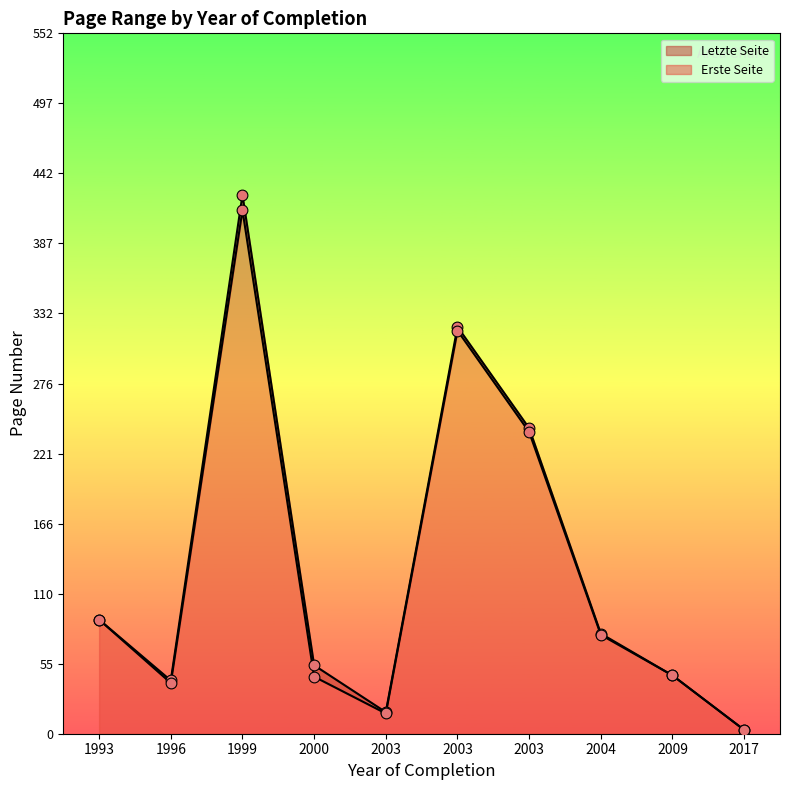

Is the value of Letzte Seite at 2000 greater than the value of Erste Seite at 2009?

Yes